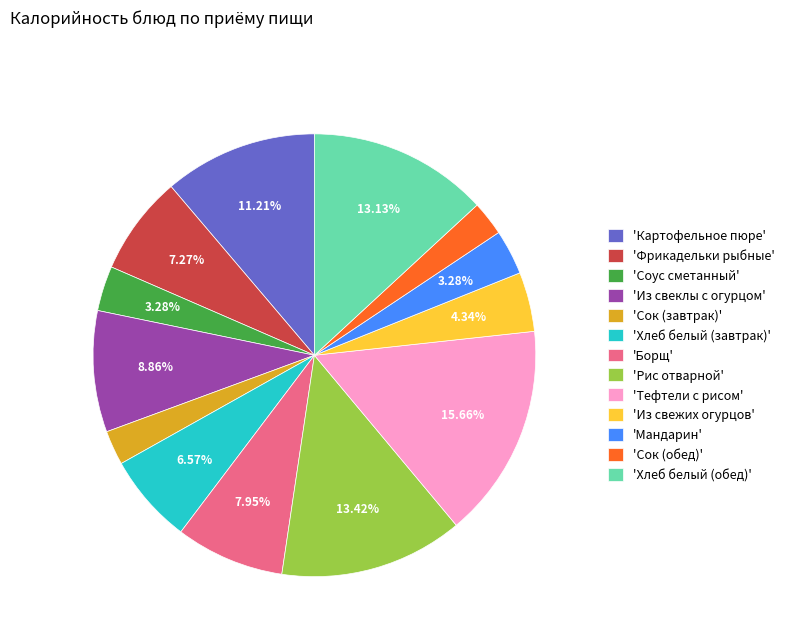

Is there any slice that represents more than half of the pie?

No